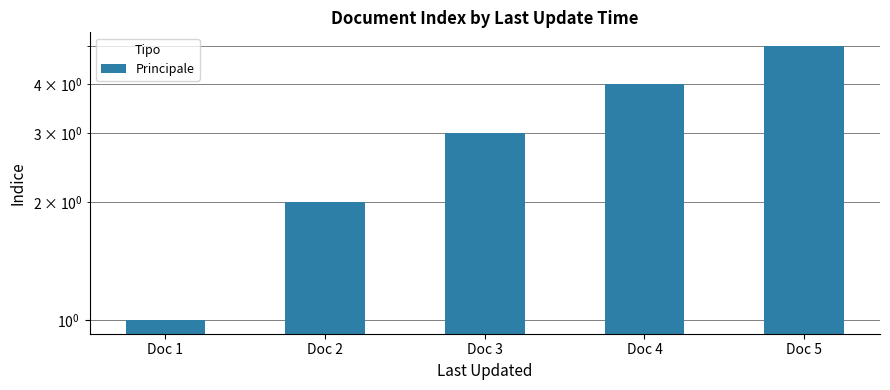

At which category does the chart reach its peak across all series?

Doc 5